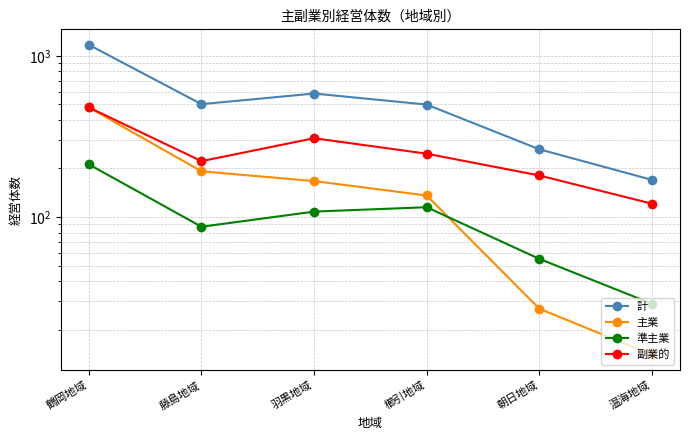

Is this an area chart (filled region under the line)?

No